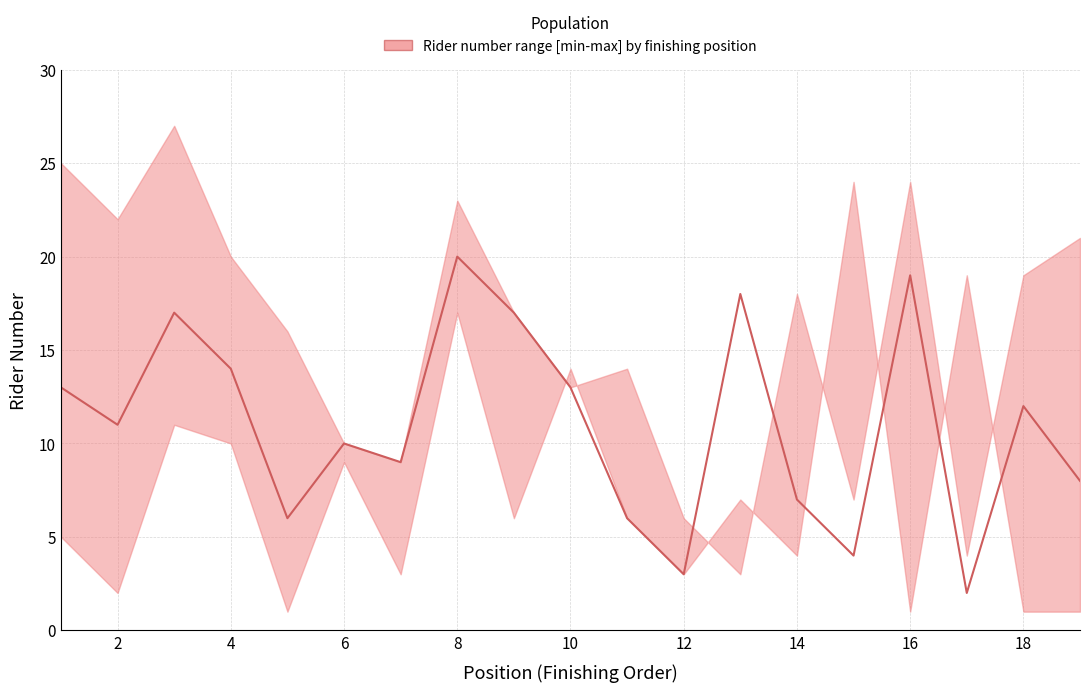

How many categories are shown in the chart?

19